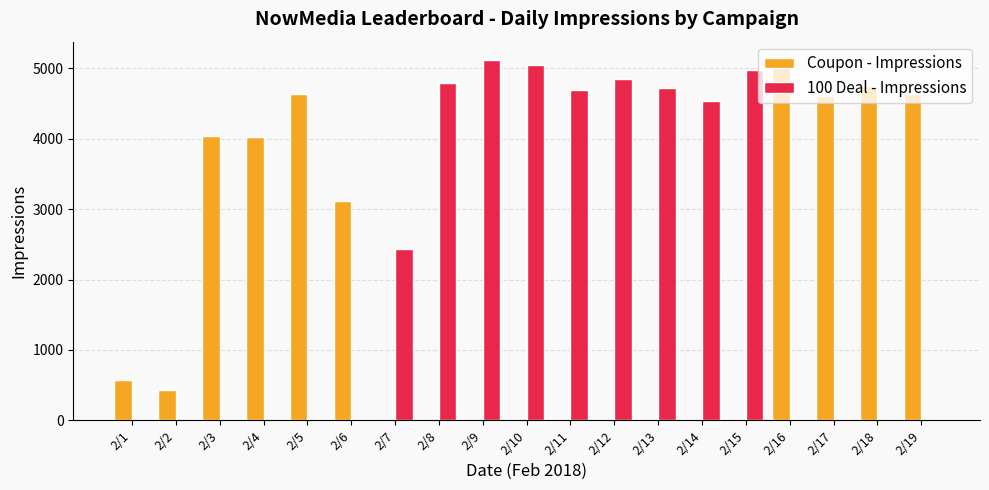

What is the sum of all Coupon - Impressions values?

35861